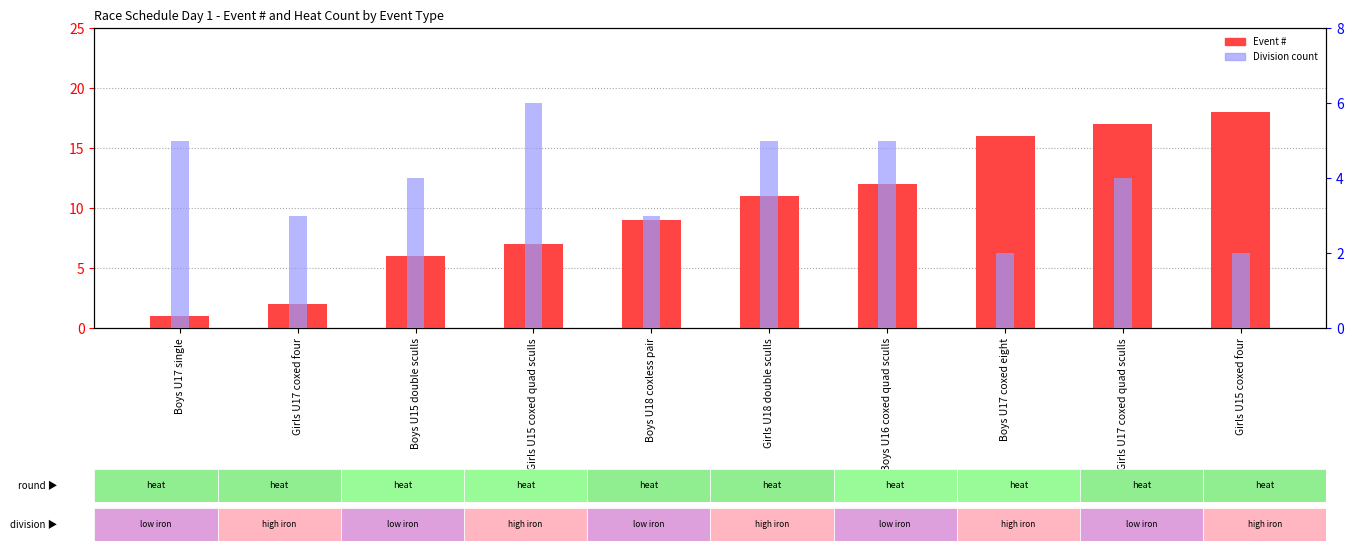

How many bars are there in total?

20